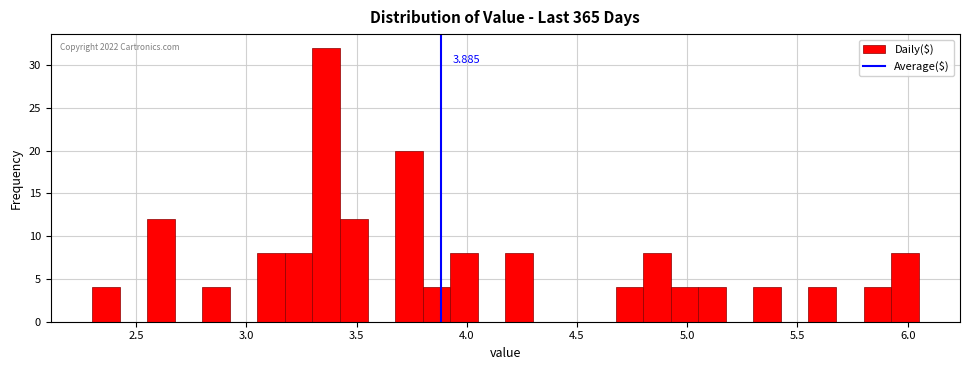

Read against the x-axis, roughly where is the centre of the tallest bar?

3.35